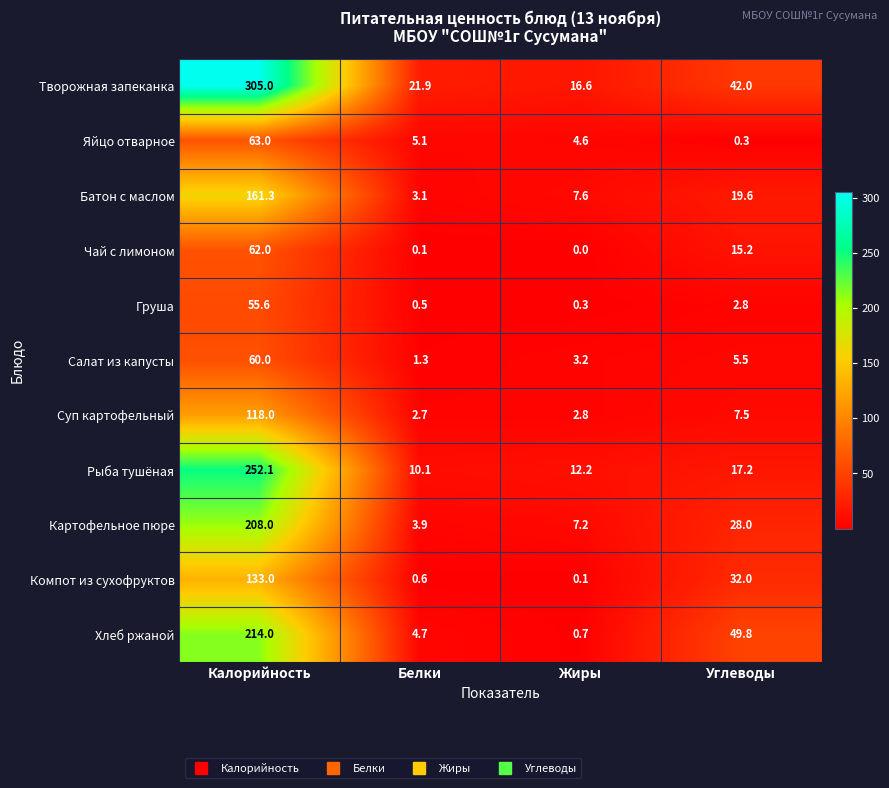

List the labels in order of Компот из сухофруктов value, largest first.

Калорийность, Углеводы, Белки, Жиры